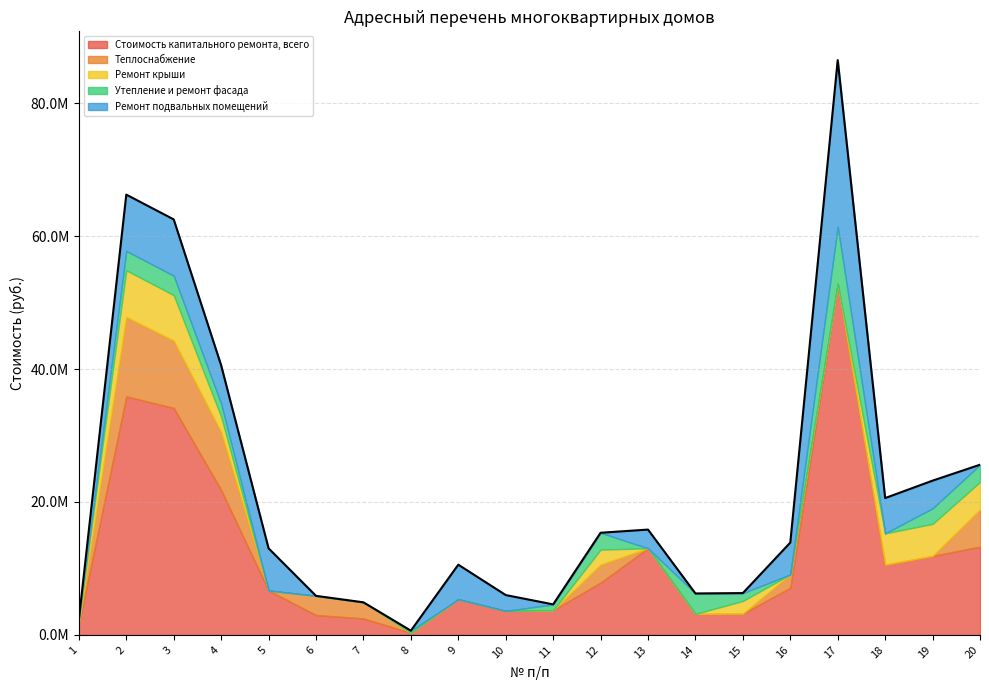

At which label does Утепление и ремонт фасада first exceed 878254?

2